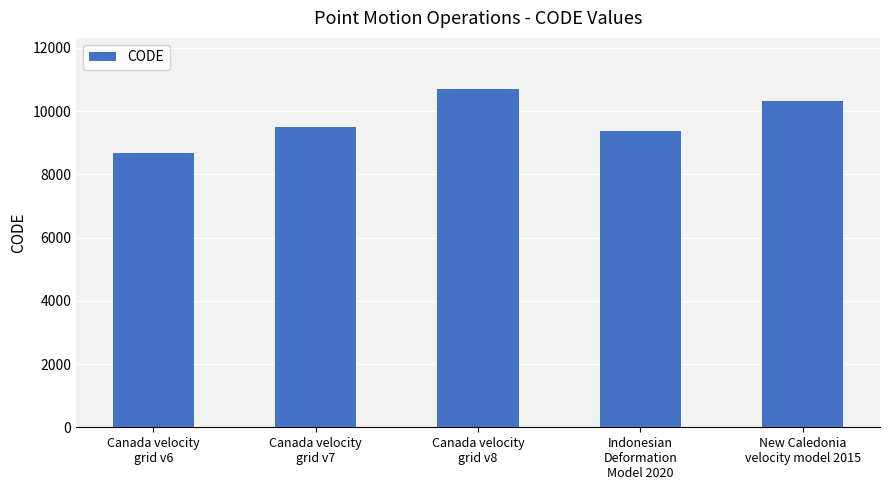

What is the value of the 4th bar from the left?

9375